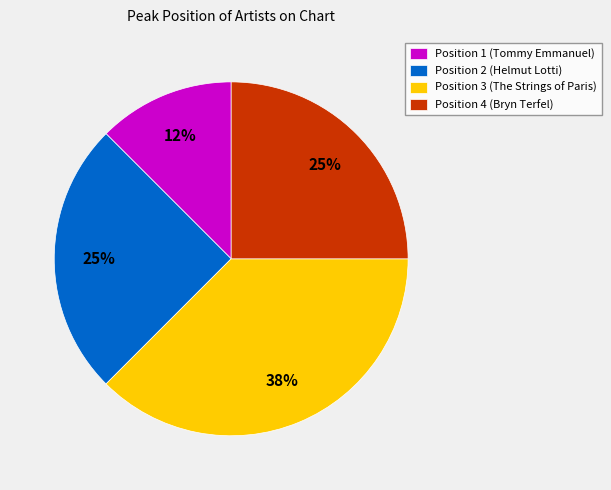

The Position 2 (Helmut Lotti) slice represents 25% of the pie. True or false?

True